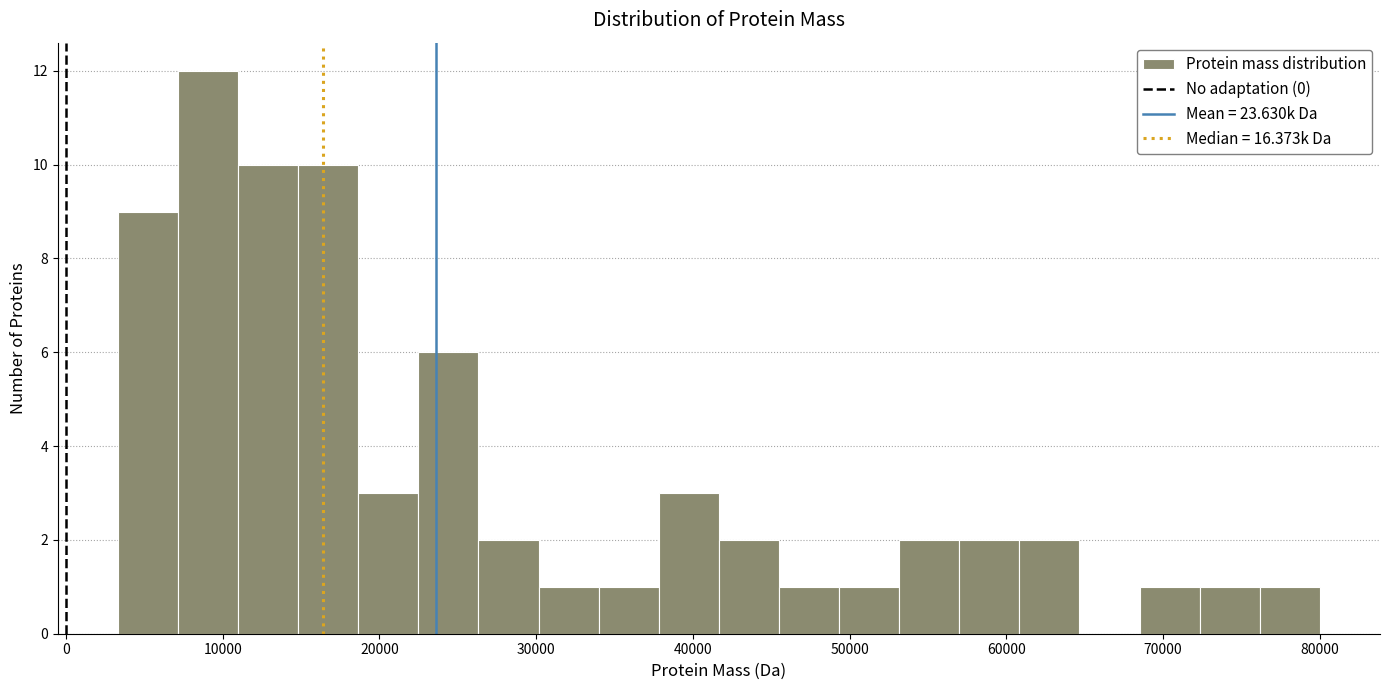

Around what value on the x-axis is the tallest bar? Give the approximate position of its centre, as read against the axis.

9000